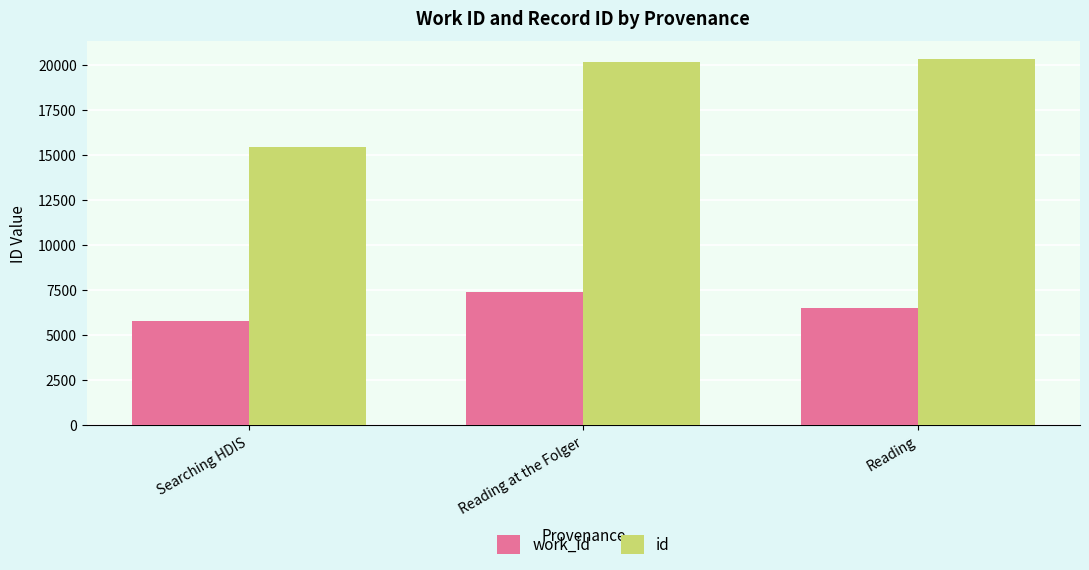

What is the value of the work_id bar at the 3rd from the left?

6506